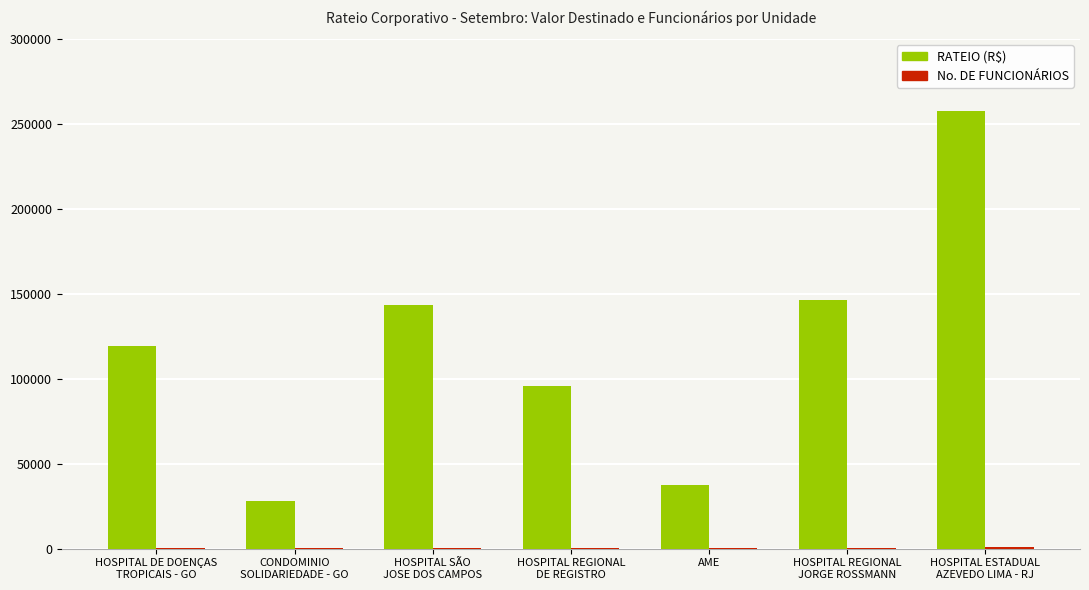

What is the maximum value for RATEIO (R$)?

257439.5